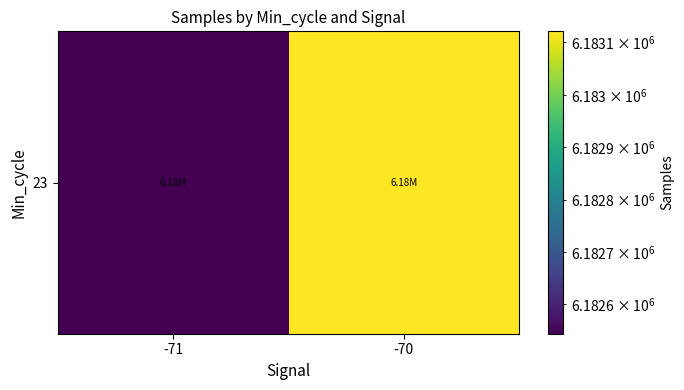

Which category has the lowest value across all series?

-71